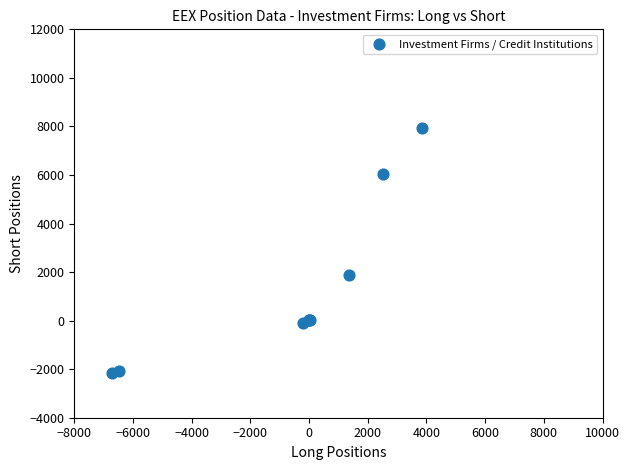

What Y value in the scatter plot is closest to 2889?

1879.6